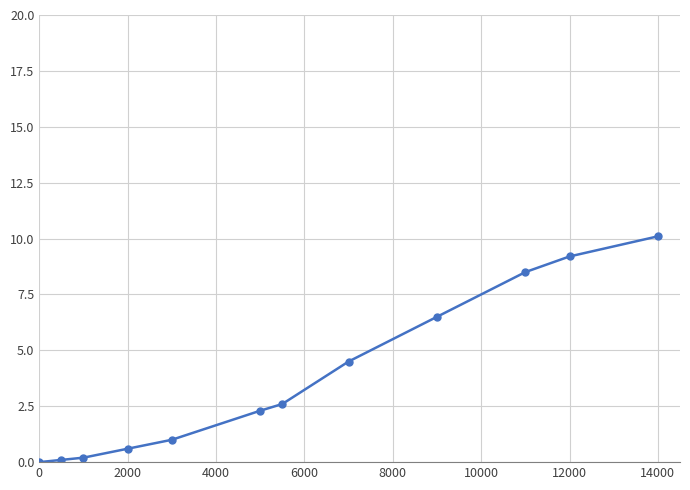

True or false: there are more than 2 points higher than both neighbors.

False